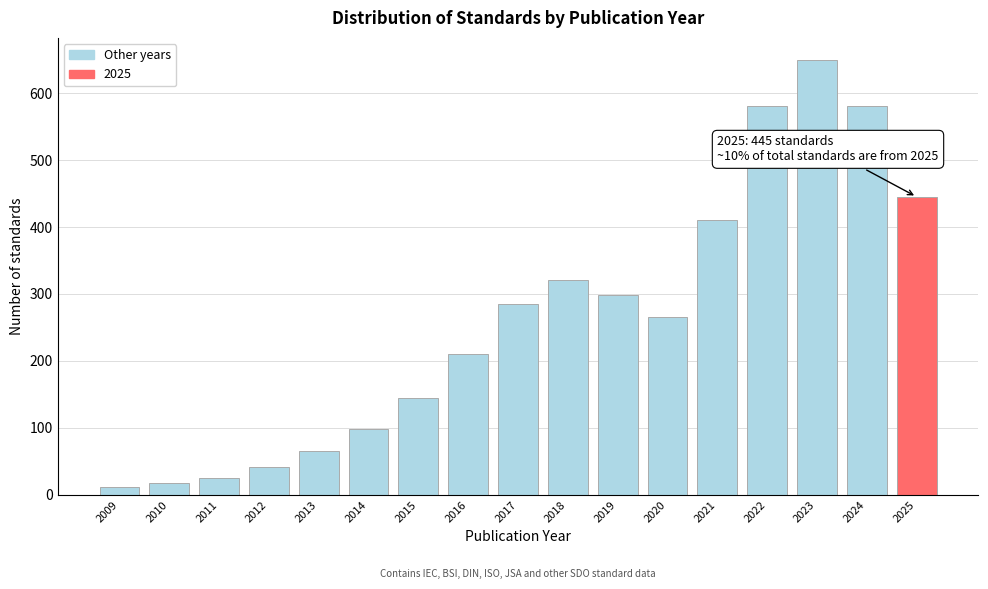

Reading left to right, extract all data points from this chart.

2009=12	2010=18	2011=25	2012=42	2013=65	2014=98	2015=145	2016=210	2017=285	2018=320	2019=298	2020=265	2021=410	2022=580	2023=650	2024=580	2025=445